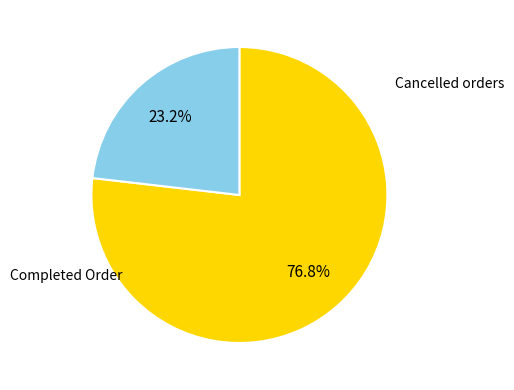

Does any single category account for the majority?

Yes